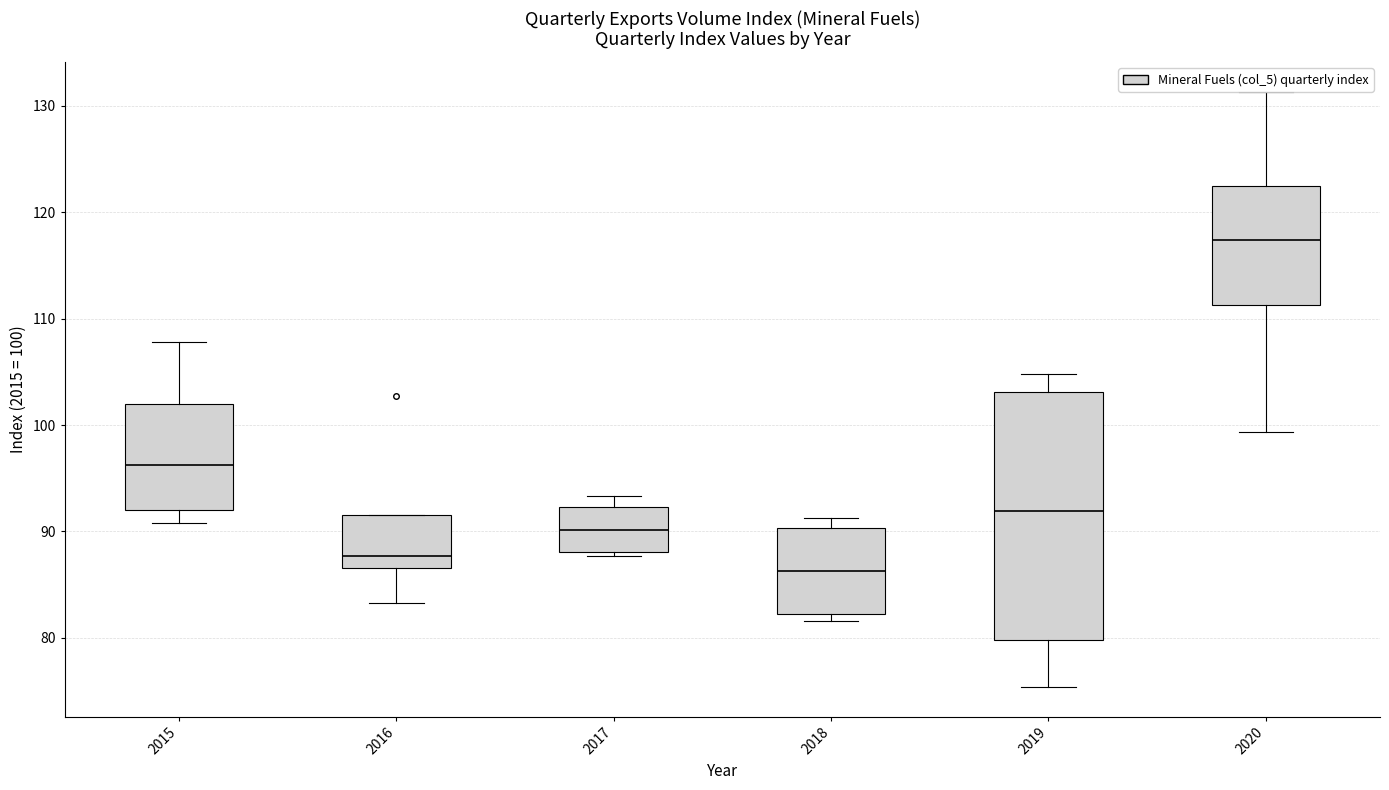

Reading left to right, read every box against the y-axis: the position of its median line, the range the box covers, and the ends of its whiskers. The values are not printed on the chart, so give them approximately, as read against the axis.

2015: median 96, box 92 to 102, whiskers 91 to 108
2016: median 88, box 87 to 92, whiskers 83 to 92
2017: median 90, box 88 to 92, whiskers 88 (just below the box's lower edge) to 93
2018: median 86, box 82 to 90, whiskers 82 (just below the box's lower edge) to 91
2019: median 92, box 80 to 103, whiskers 75 to 105
2020: median 117, box 111 to 122, whiskers 99 to 131